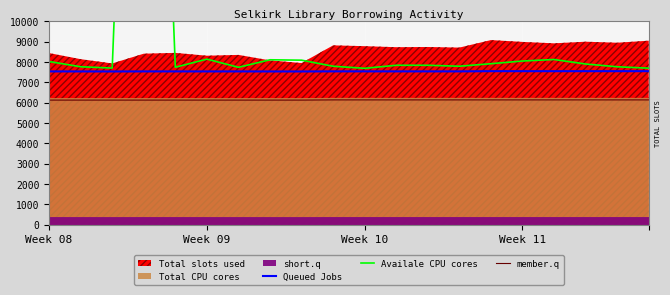

What is the maximum value for Queued Jobs?

7550.1